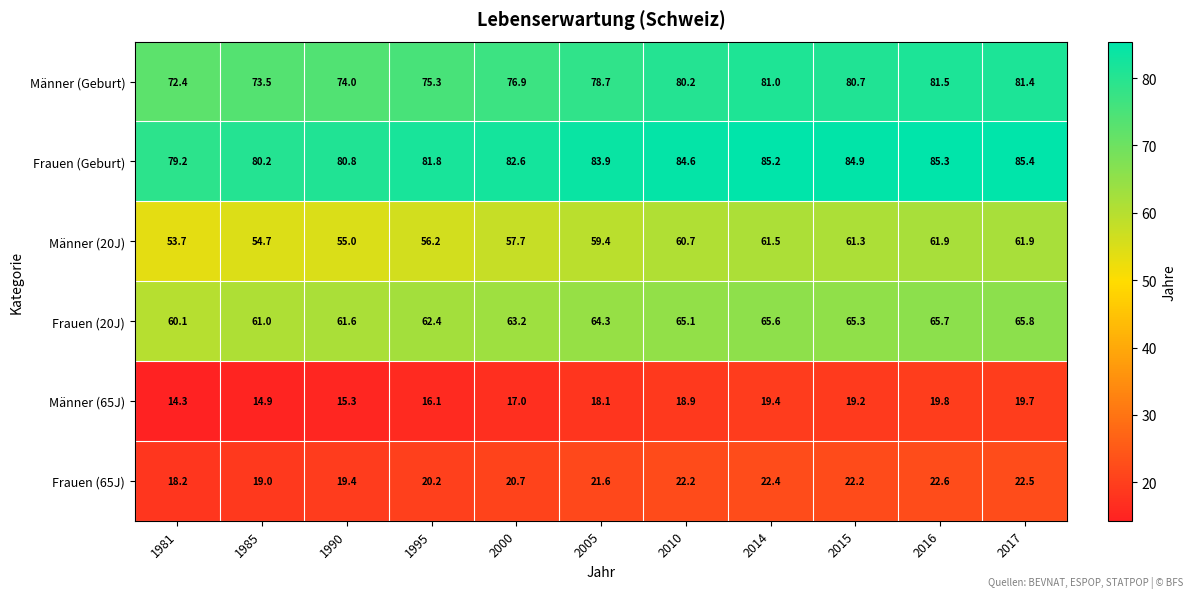

Which label corresponds to the smallest value in the chart?

1981